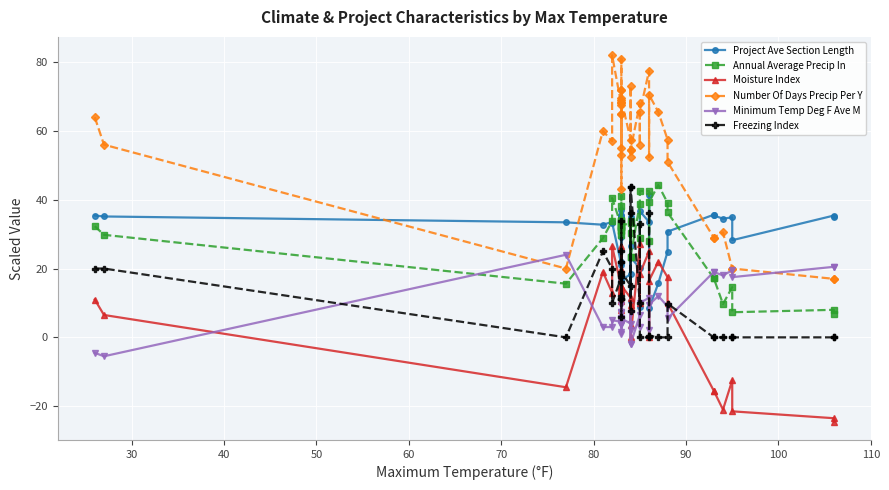

What is the difference between the maximum and minimum values in the Minimum Temp Deg F Ave M series?

29.5